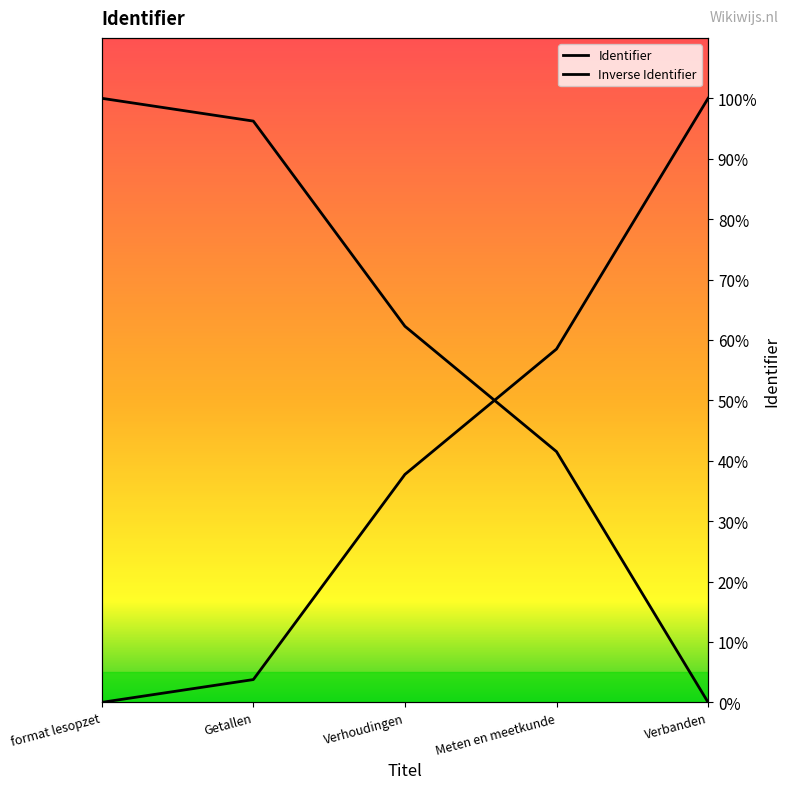

Reading left to right, extract all data points from this chart.

format lesopzet=100.0	Getallen=96.2	Verhoudingen=62.3	Meten en meetkunde=41.5	Verbanden=0.0